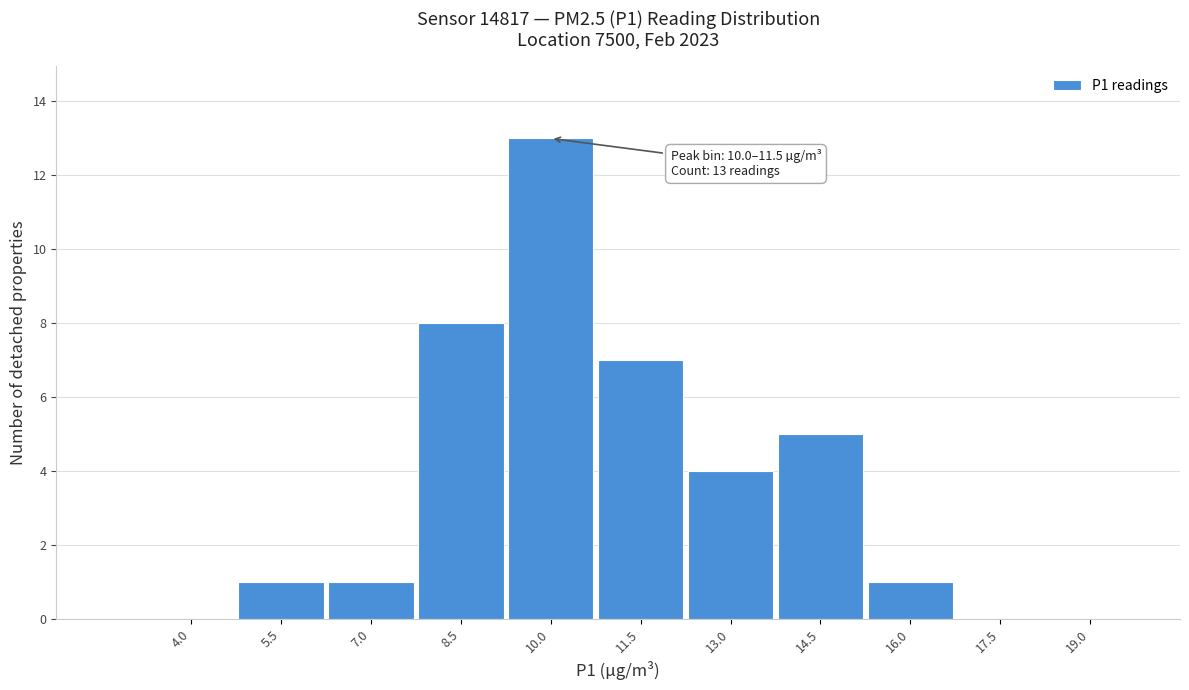

Reading right to left, extract all data points from this chart.

19.0=0	17.5=0	16.0=1	14.5=5	13.0=4	11.5=7	10.0=13	8.5=8	7.0=1	5.5=1	4.0=0